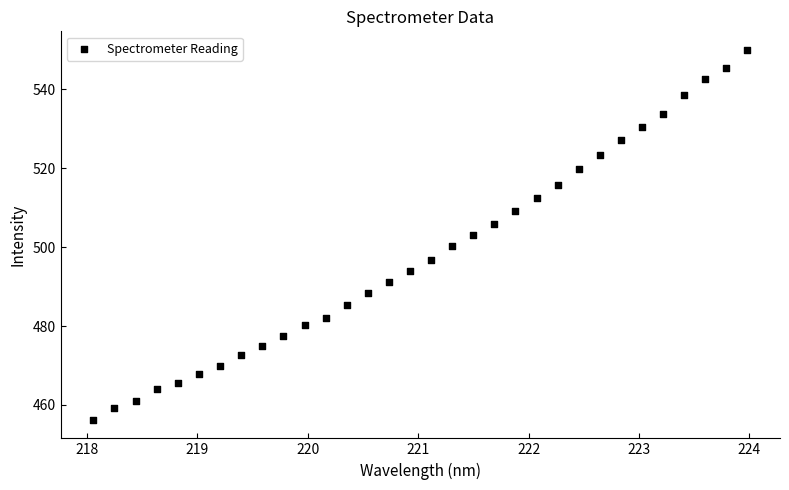

What is the range of X values (max minus min)?

5.9